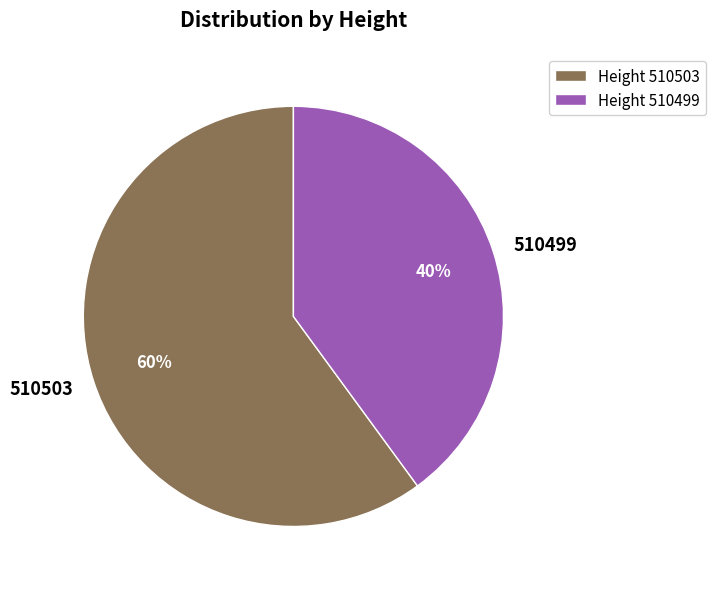

To the nearest percent, what is the combined percentage of Height 510499 and Height 510503?

100%